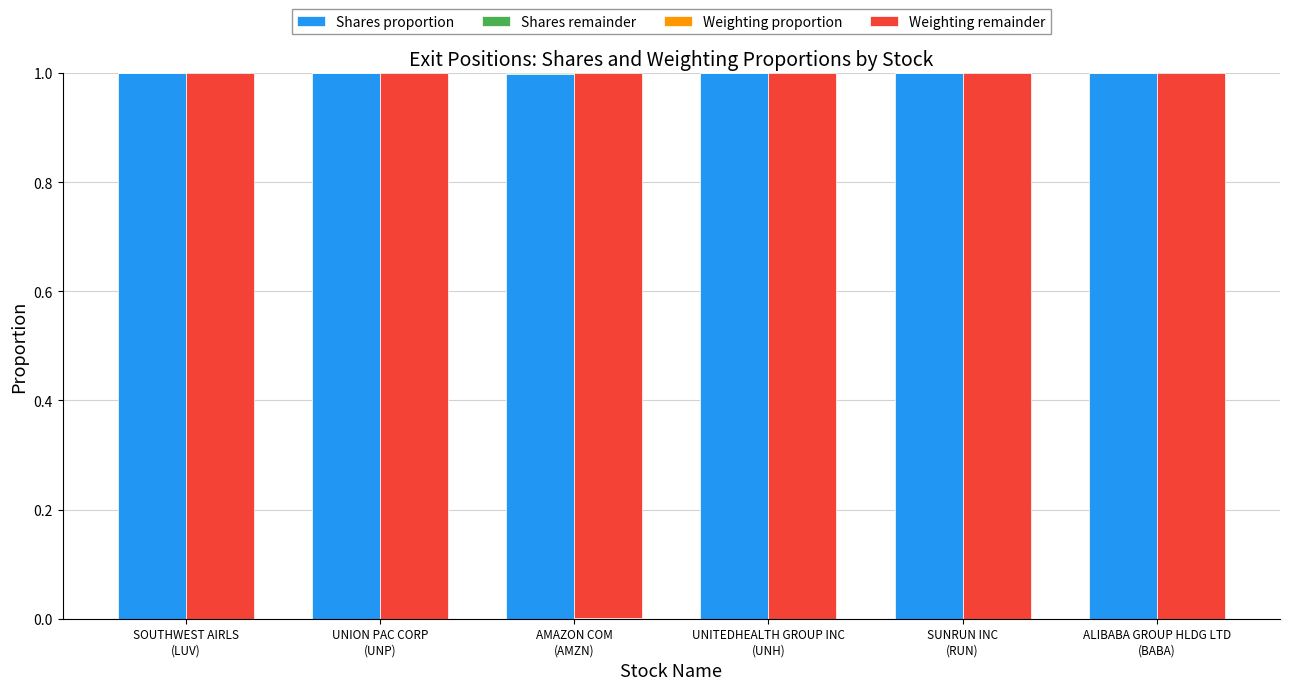

What is the value of the Shares proportion bar at the 4th from the left?

1.0